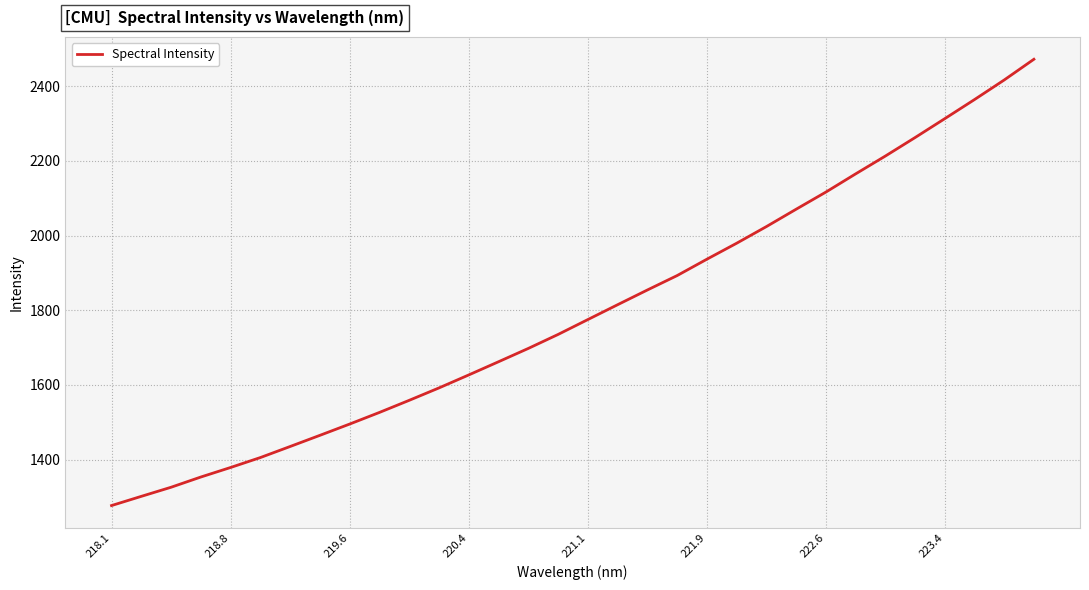

What is the difference between the maximum and second lowest values?

1171.1